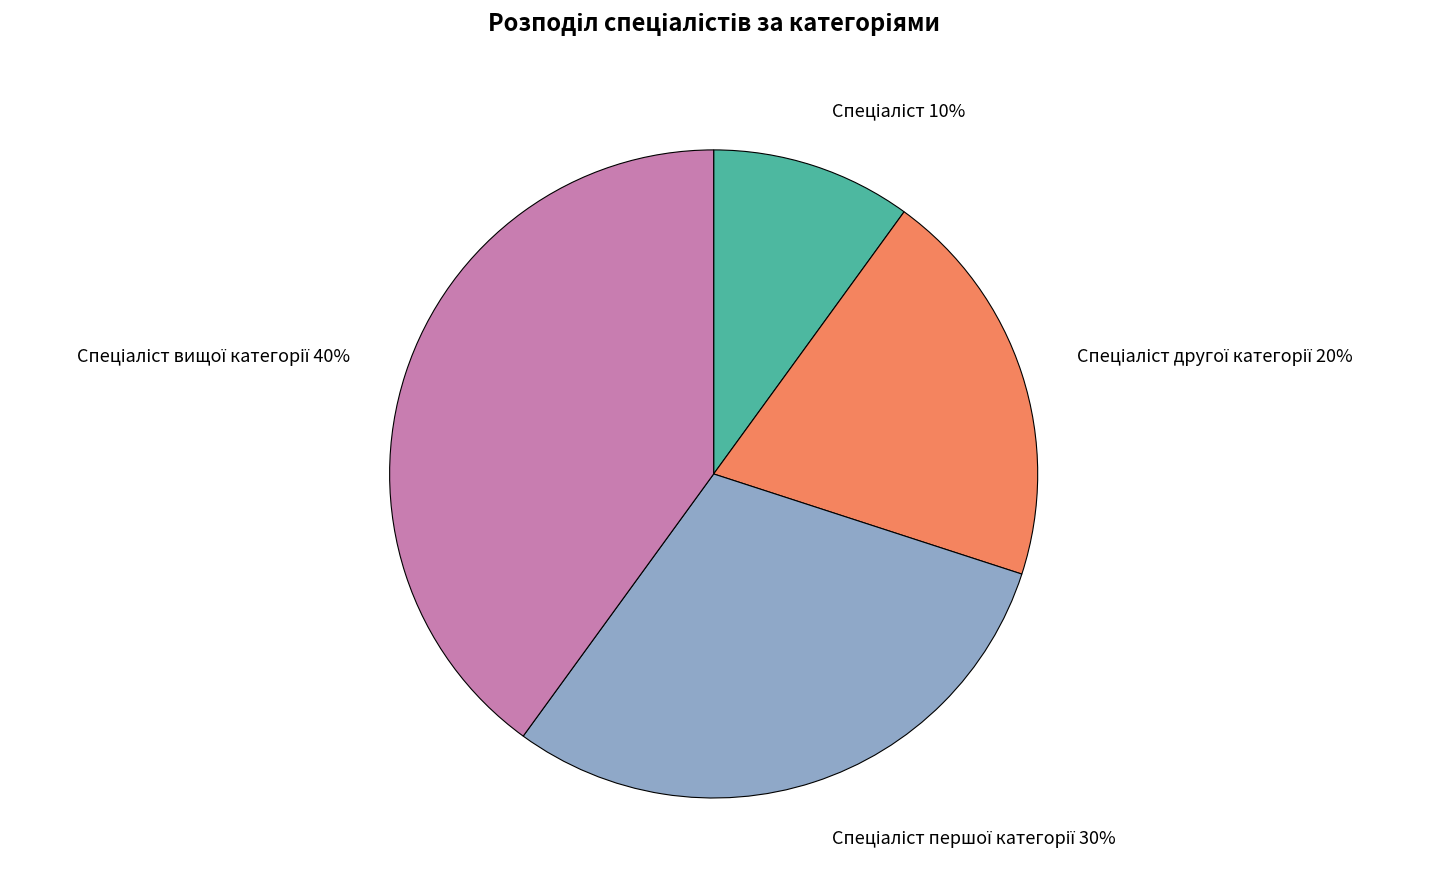

How many slices are in this pie chart?

4